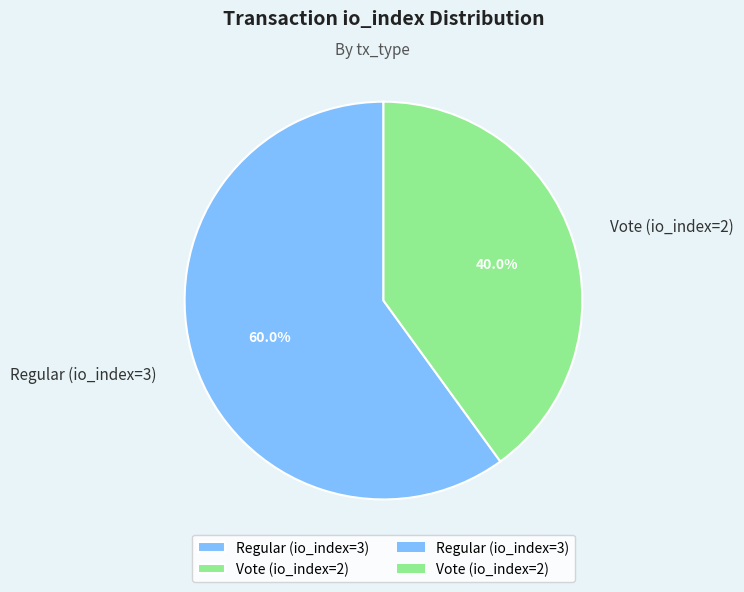

The Vote (io_index=2) slice represents 40% of the pie. True or false?

True